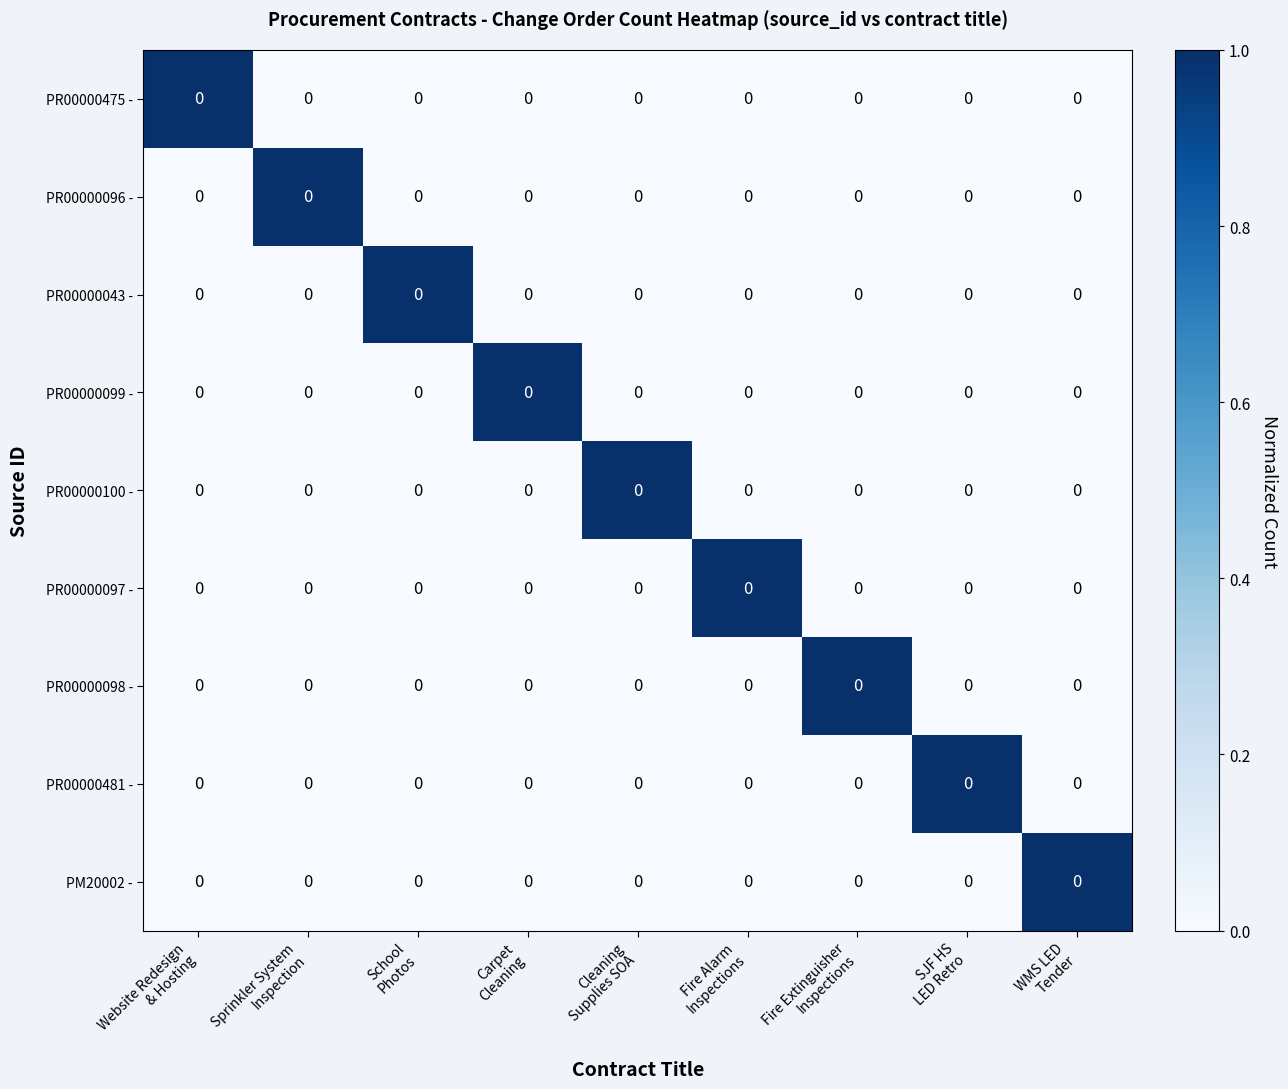

Which series has the largest total across all categories?

PR00000475 -